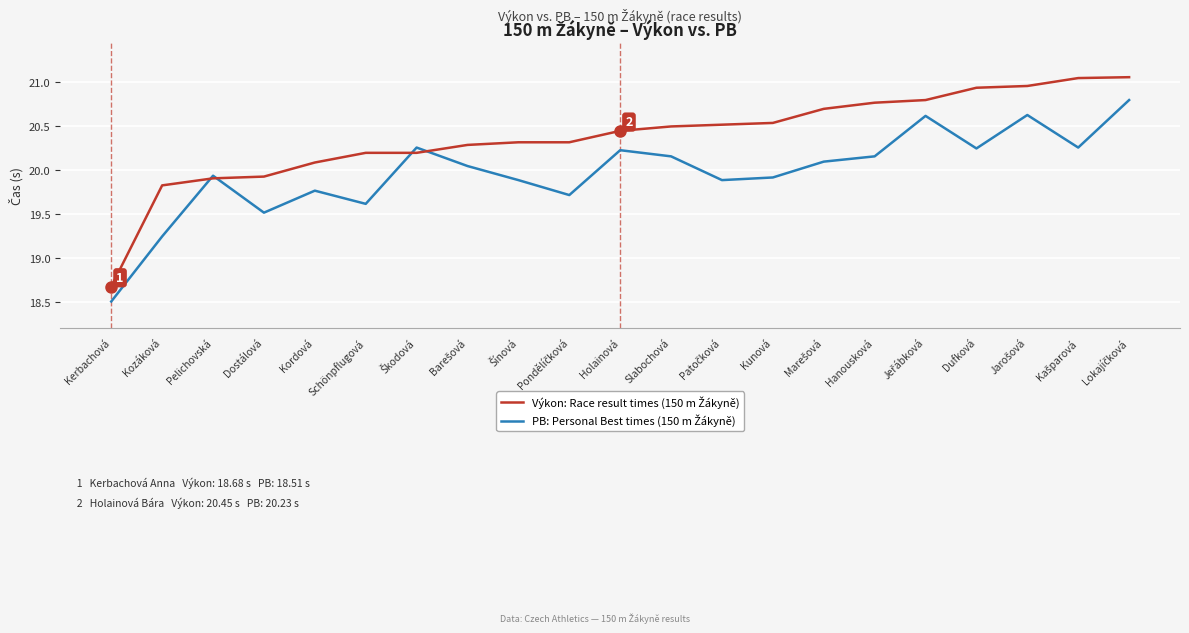

What position from the right is Schönpflugová?

16